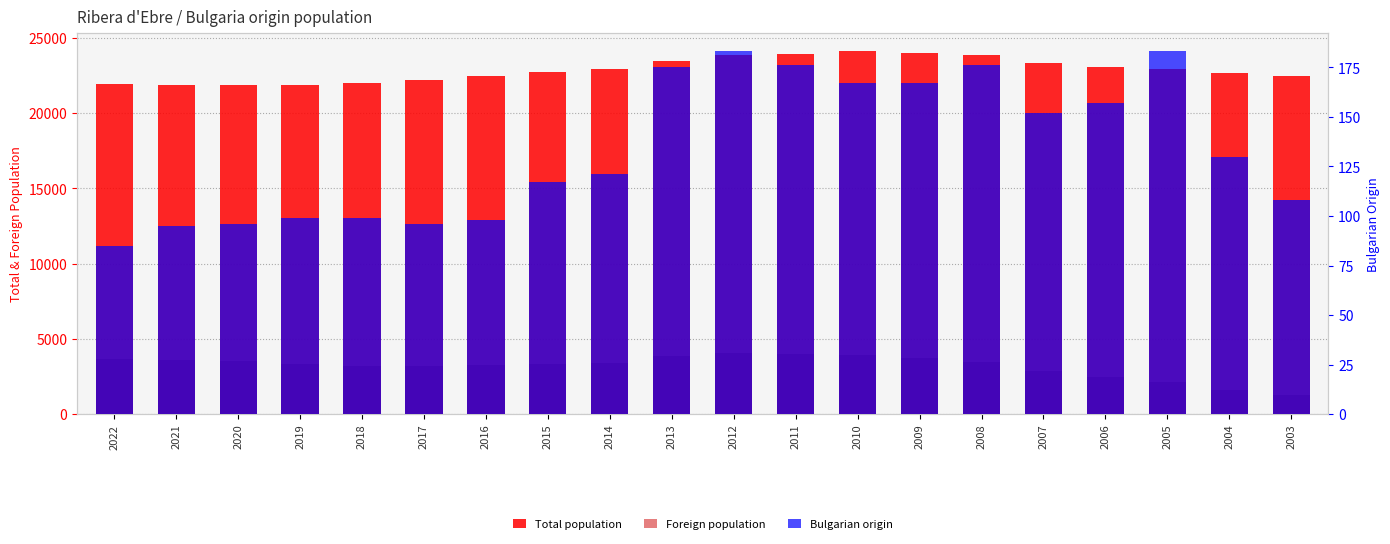

What is the average value of the Total population series?

22868